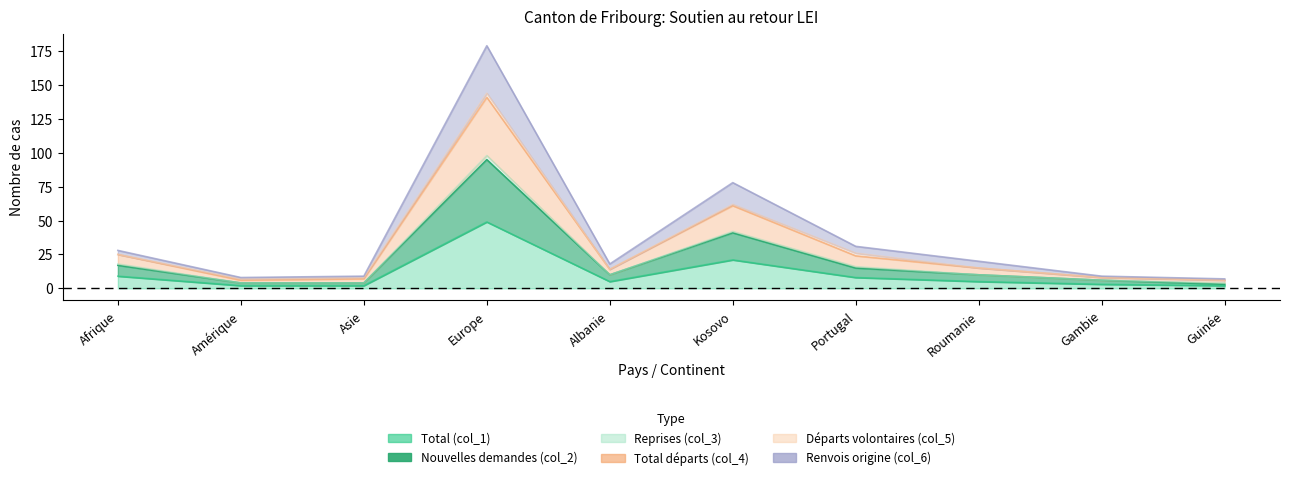

True or false: Nouvelles demandes (col_2) and Total départs (col_4) cross at least once.

False